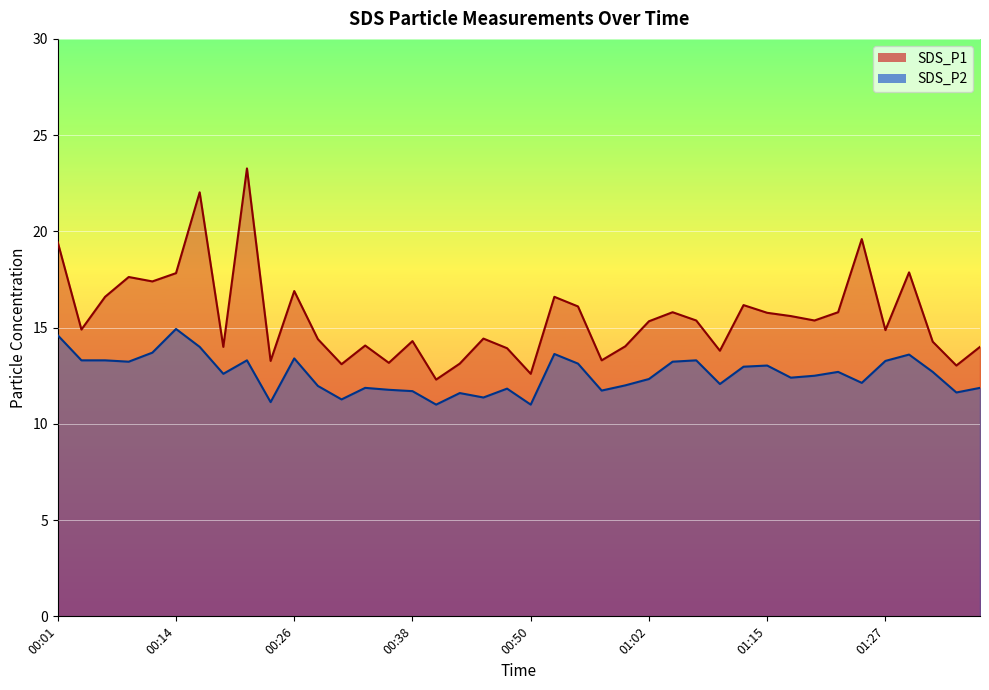

True or false: SDS_P1 line and SDS_P2 line cross at least once.

False